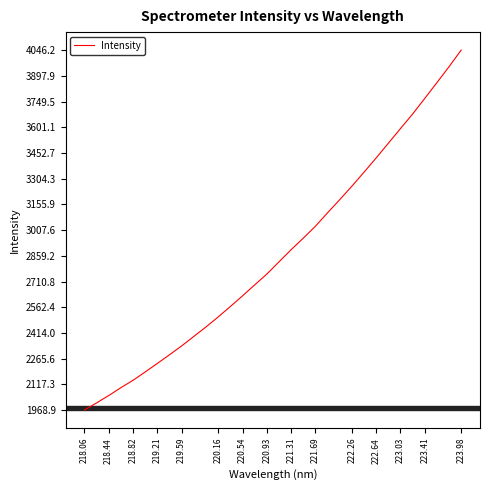

Reading left to right, extract all data points from this chart.

1968.9	2009.8	2052.6	2097.9	2140.7	2188.7	2238.0	2288.2	2339.2	2394.1	2448.6	2506.4	2566.5	2627.8	2691.1	2753.6	2823.9	2894.3	2960.8	3029.8	3107.3	3183.0	3260.9	3341.6	3423.9	3508.4	3593.2	3677.2	3767.4	3858.3	3950.4	4046.2